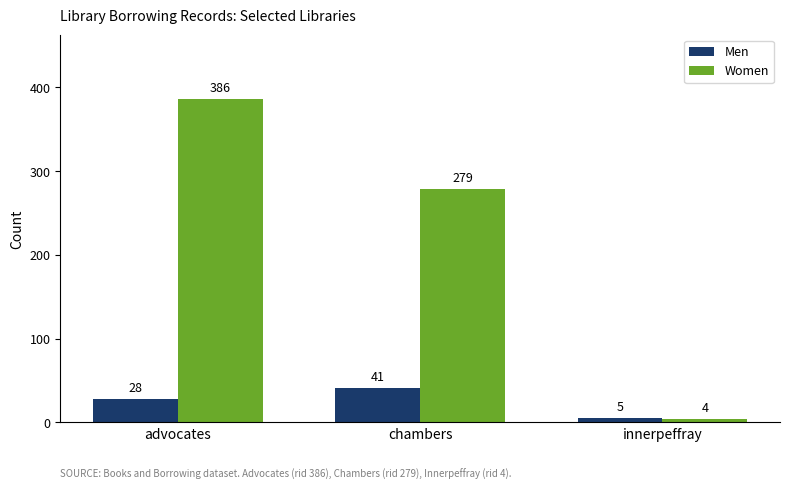

Reading left to right, extract all data points from this chart.

Men: 28	41	5
Women: 386	279	4